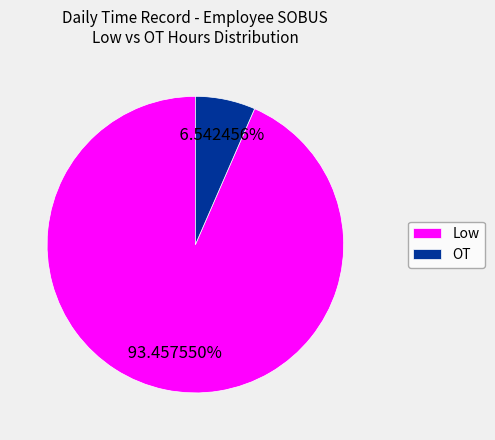

Which slice is the smallest?

OT